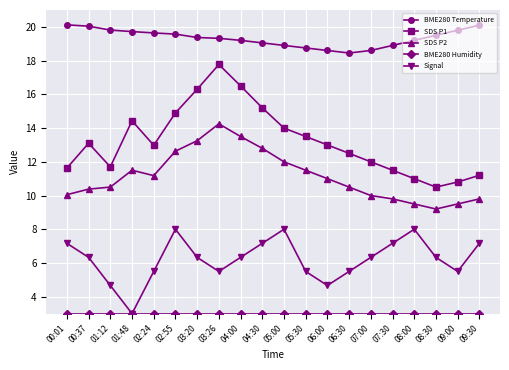

True or false: SDS P2 and SDS P1 cross at least once.

False